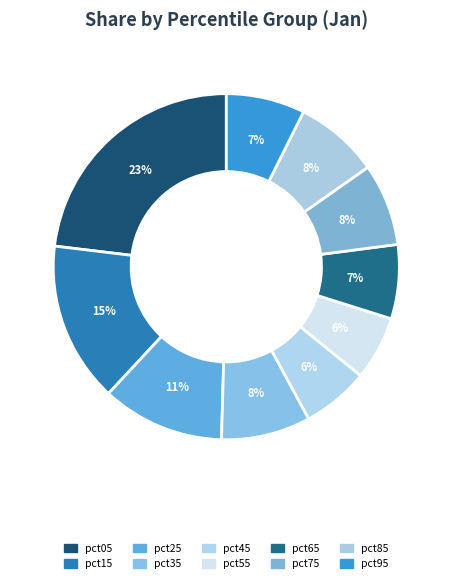

Rank the categories by value from highest to lowest.

pct05, pct15, pct25, pct35, pct85, pct75, pct95, pct65, pct45, pct55